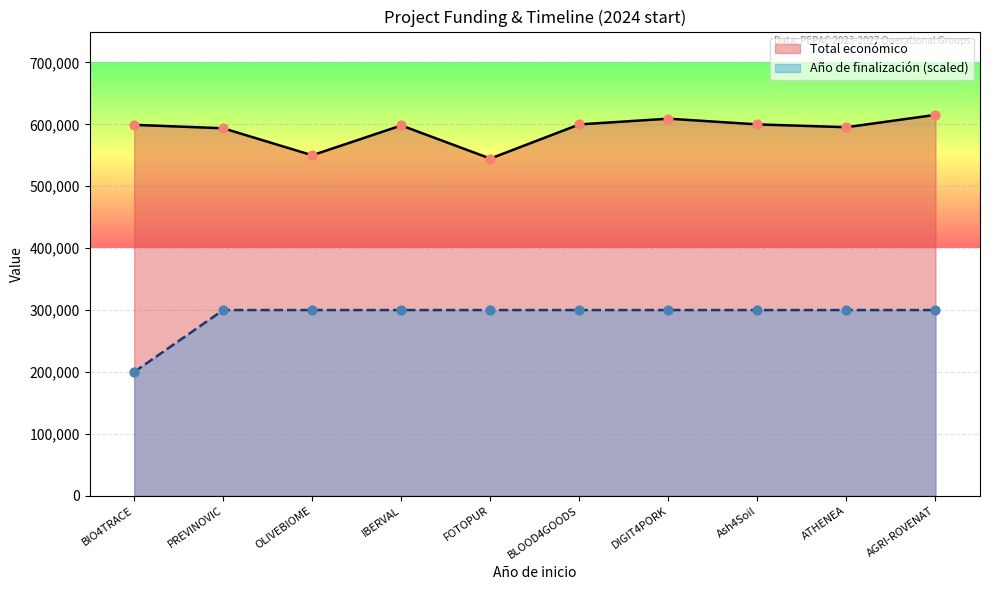

Which series has the widest spread of Y values?

Año de finalización